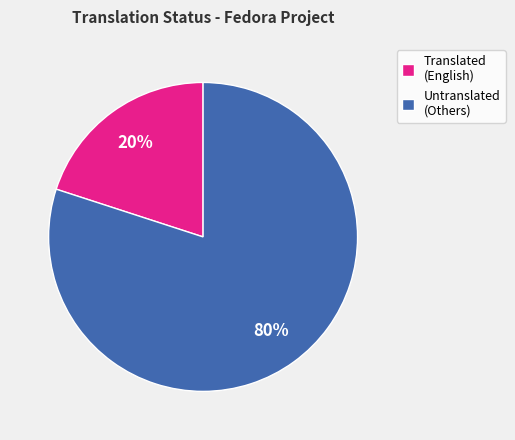

Does any single category account for the majority?

Yes